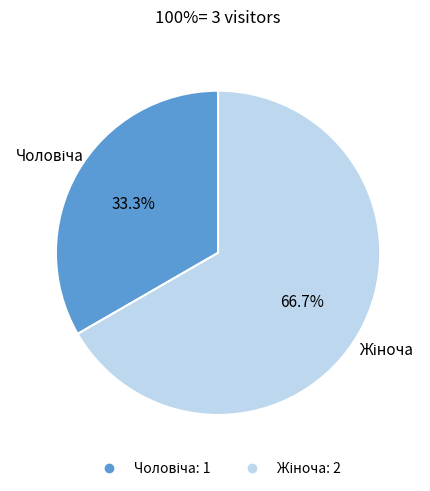

Does any single category account for the majority?

Yes